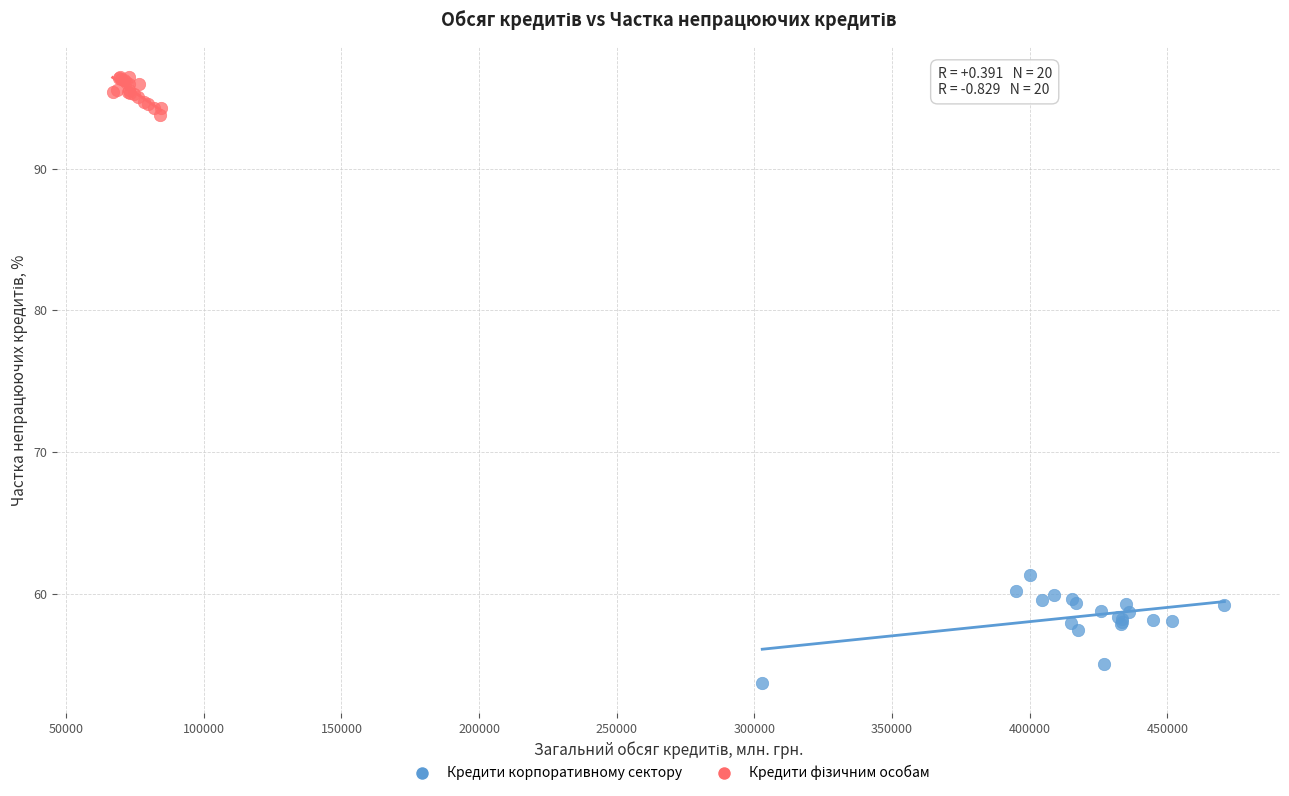

Which series contains the lowest Y value?

Кредити корпоративному сектору